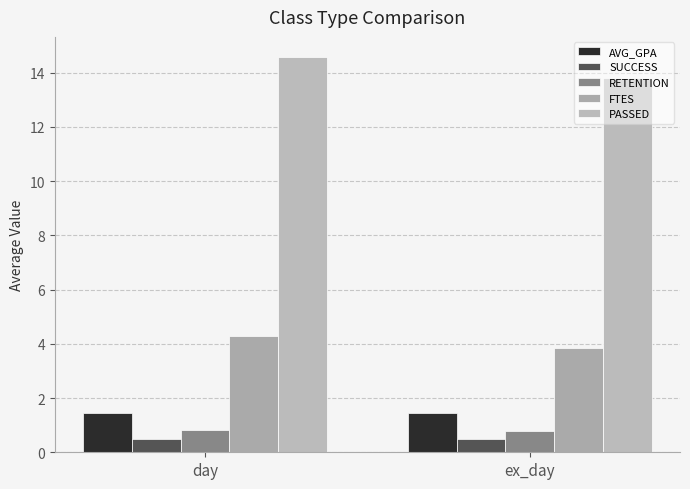

The value of SUCCESS at ex_day is 0.5. True or false?

True